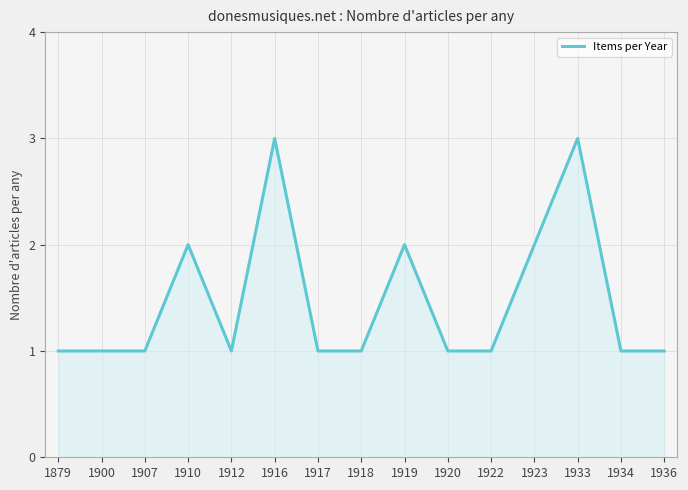

Between 1918 and 1933, which is larger?

1933